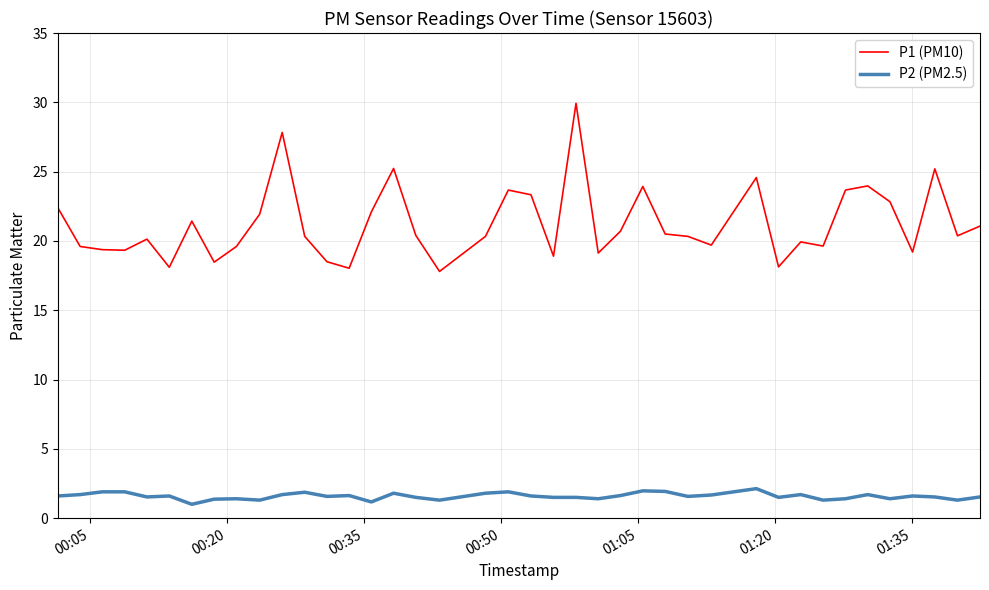

Which series has the widest spread of values?

P1 (PM10)